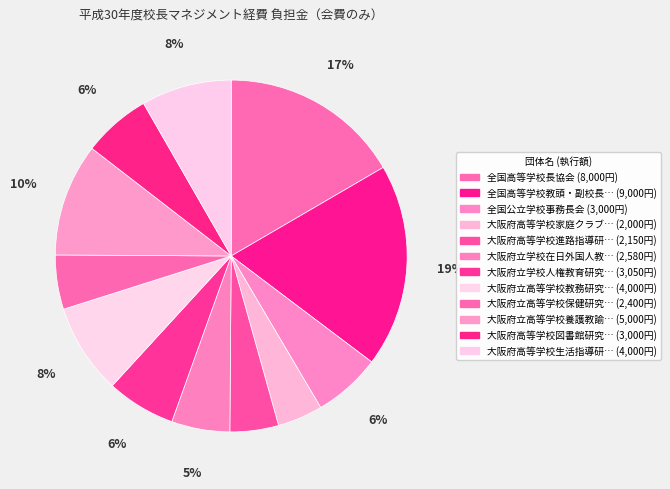

To the nearest percent, what is the average slice percentage?

8%